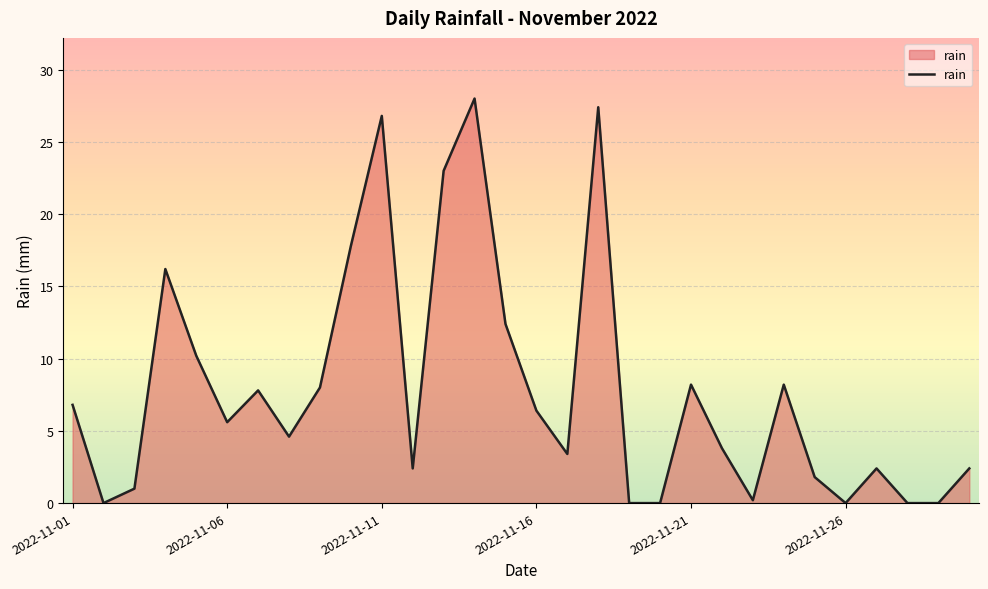

What is the difference between the maximum and minimum values?

28.0